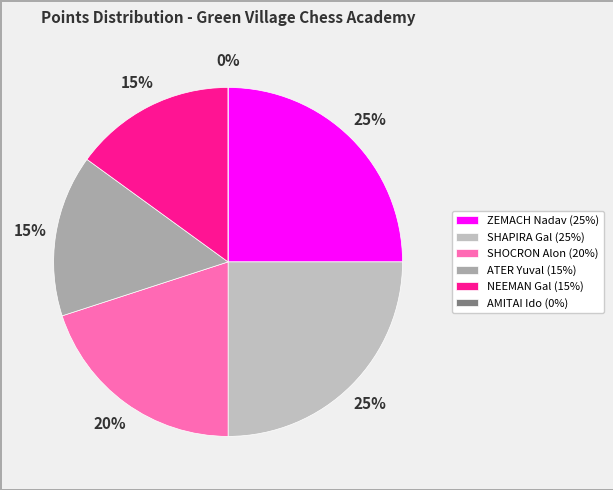

To the nearest percent, what portion does NEEMAN Gal represent?

15%